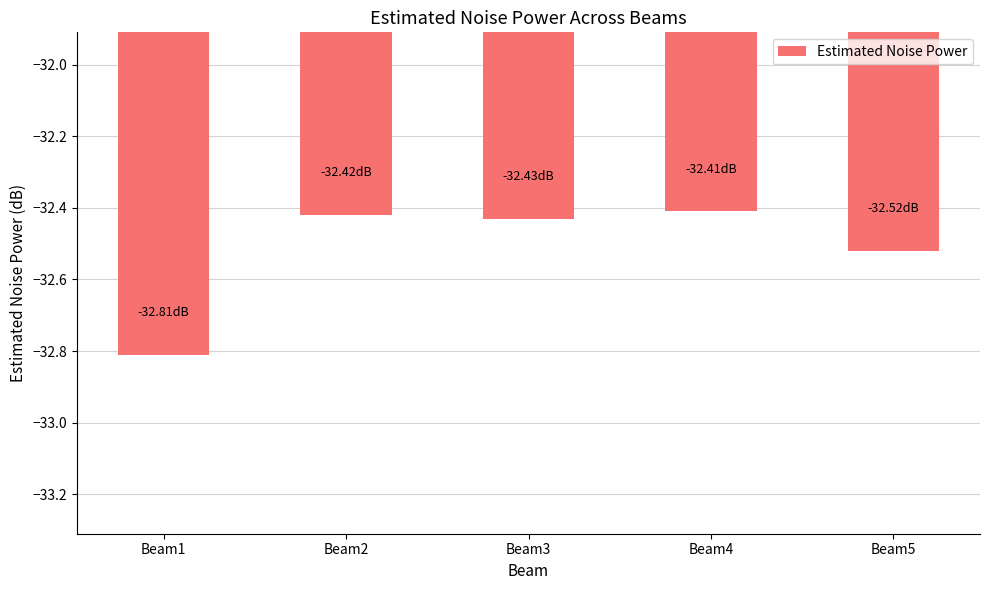

What is the change in value from Beam1 to Beam3?

+0.4